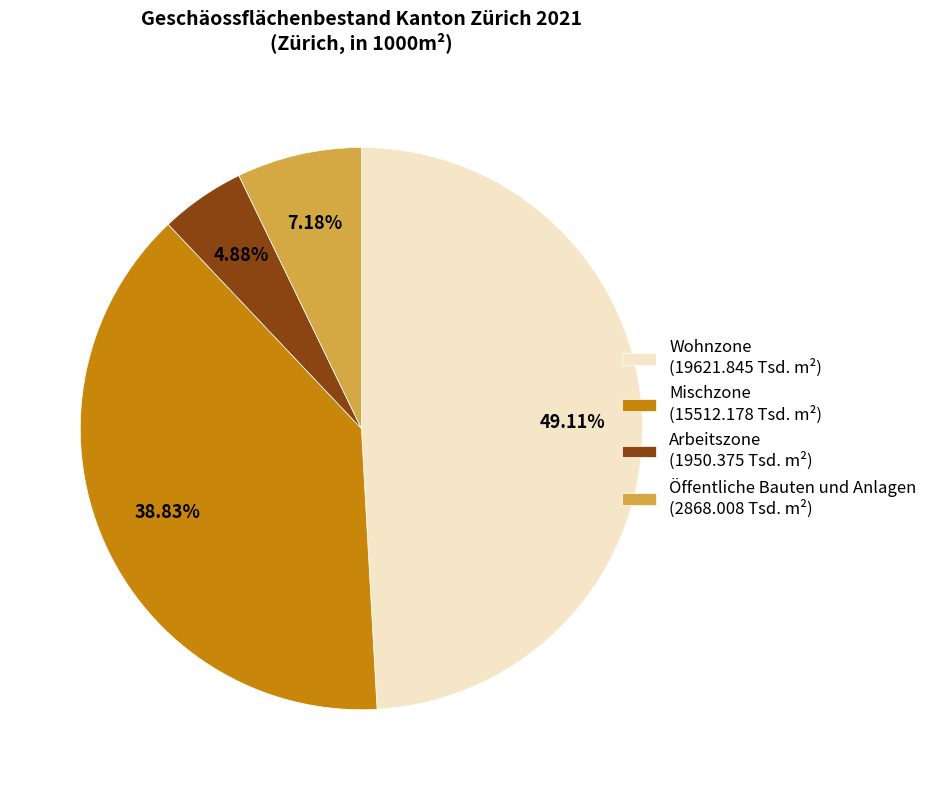

To the nearest percent, what portion does Arbeitszone represent?

5%